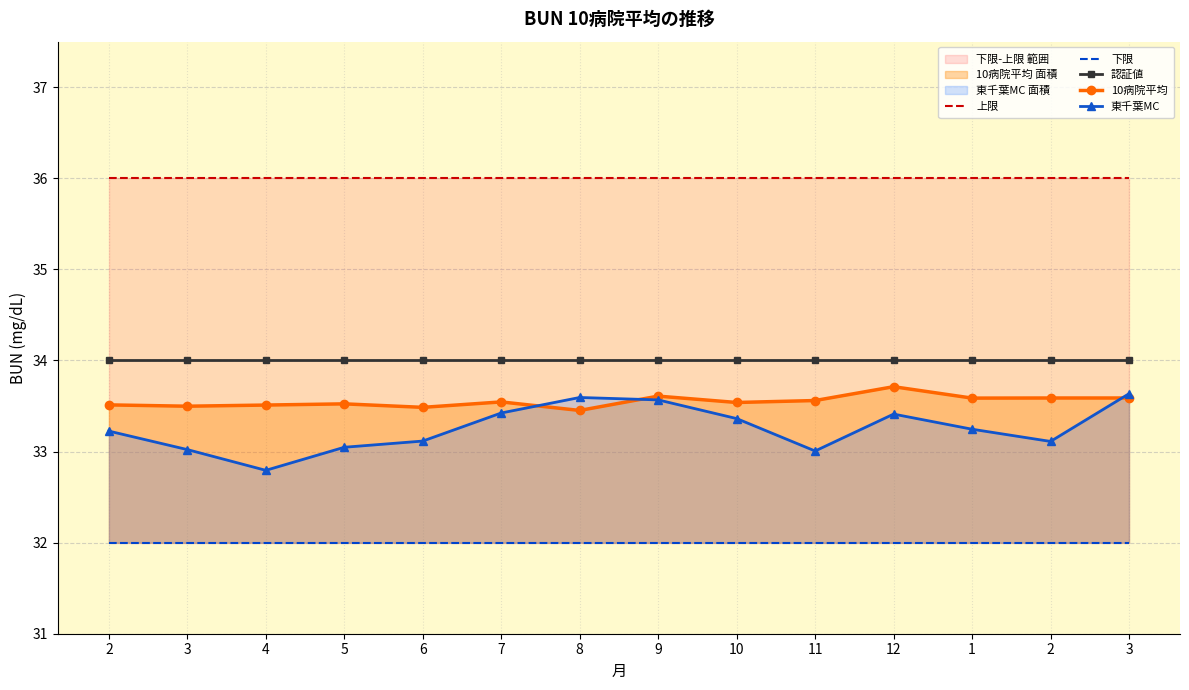

What is the total value across all series at 8?

169.0